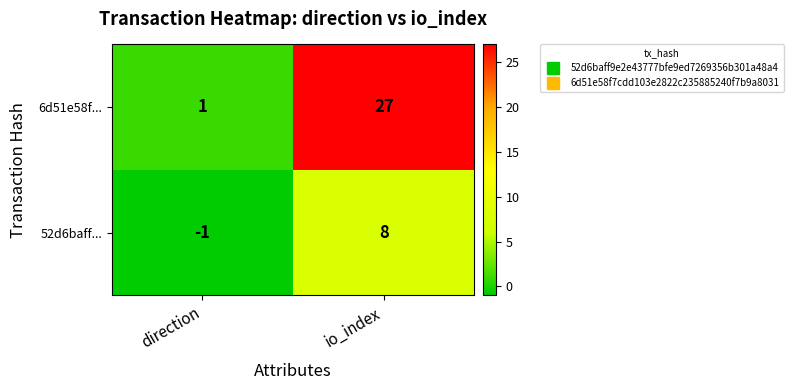

The 52d6baff... series shows 2 at io_index. True or false?

False